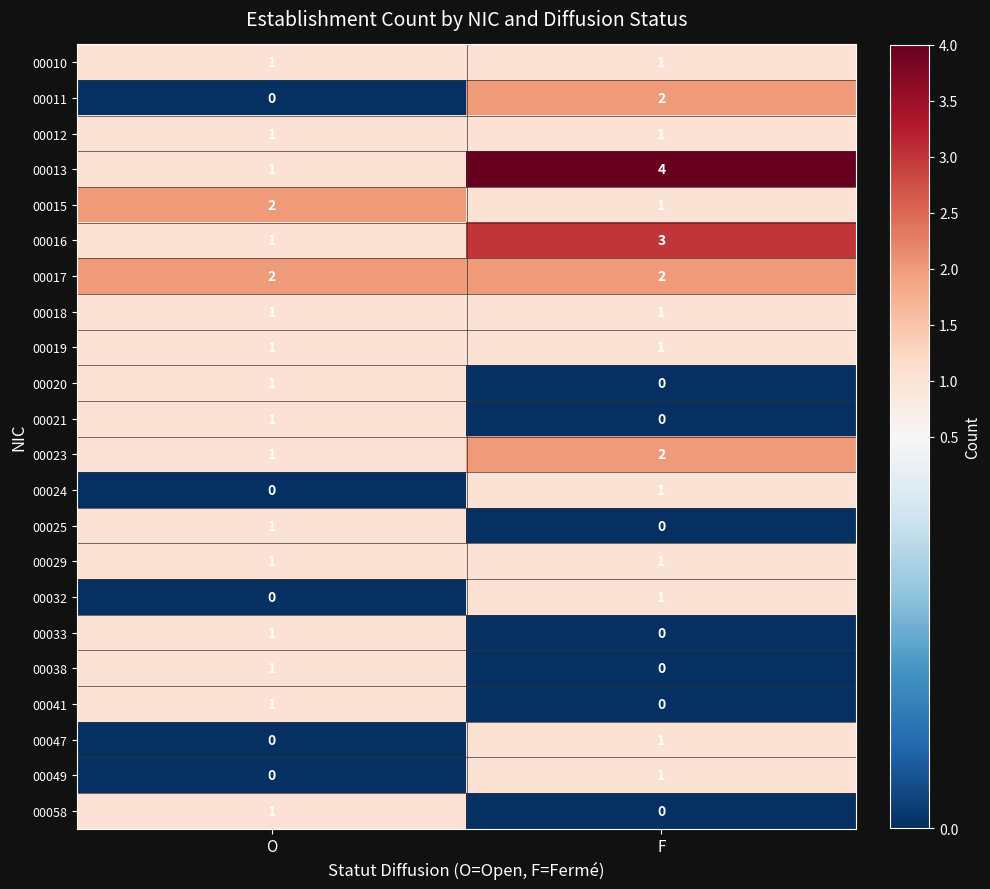

What is the approximate value of 00016 at F?

3